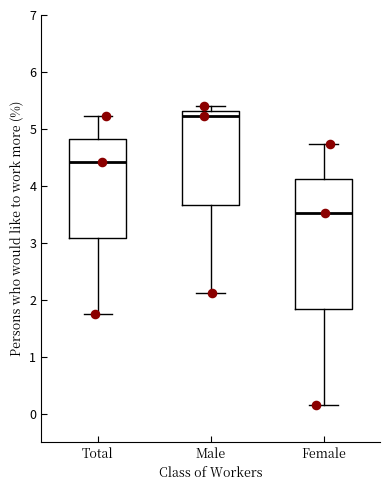

Where is the lower edge of the box for Total on the y-axis? The values are not printed on the chart, so give them approximately, as read against the axis.

3.1